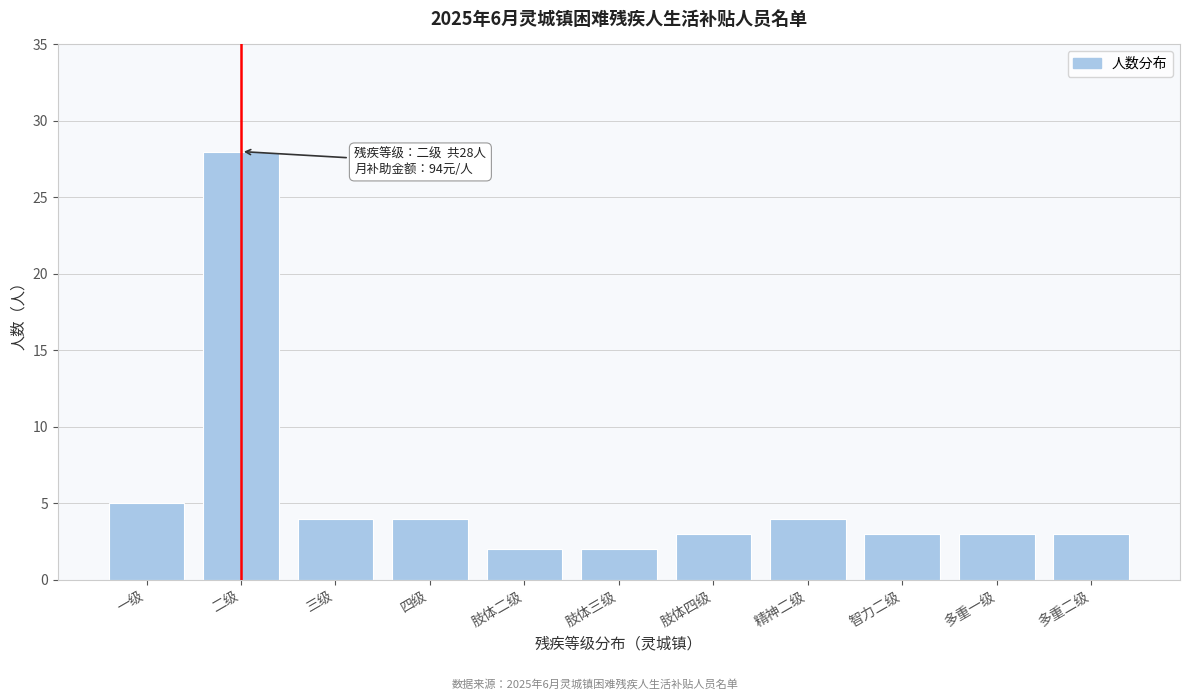

Reading right to left, extract all data points from this chart.

多重二级=3	多重一级=3	智力二级=3	精神二级=4	肢体四级=3	肢体三级=2	肢体二级=2	四级=4	三级=4	二级=28	一级=5